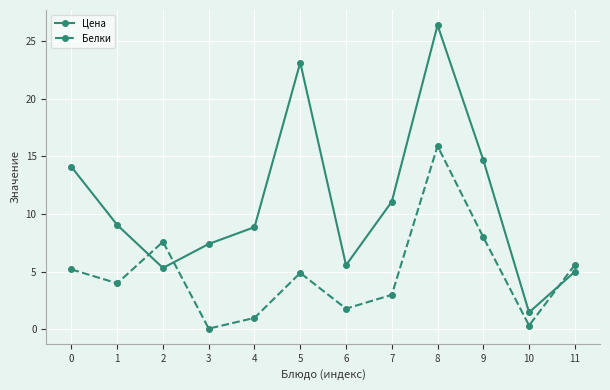

Is it true that Цена equals 26.4 at 8?

True